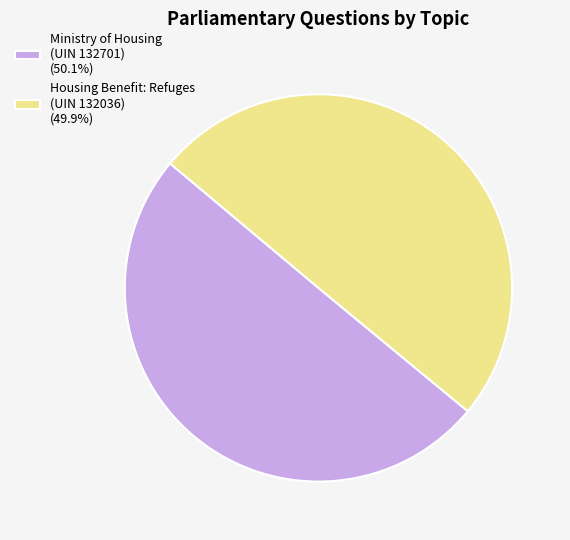

Do Housing Benefit: Refuges (UIN 132036) (49.9%) and Ministry of Housing (UIN 132701) (50.1%) together represent more than half of the pie?

Yes